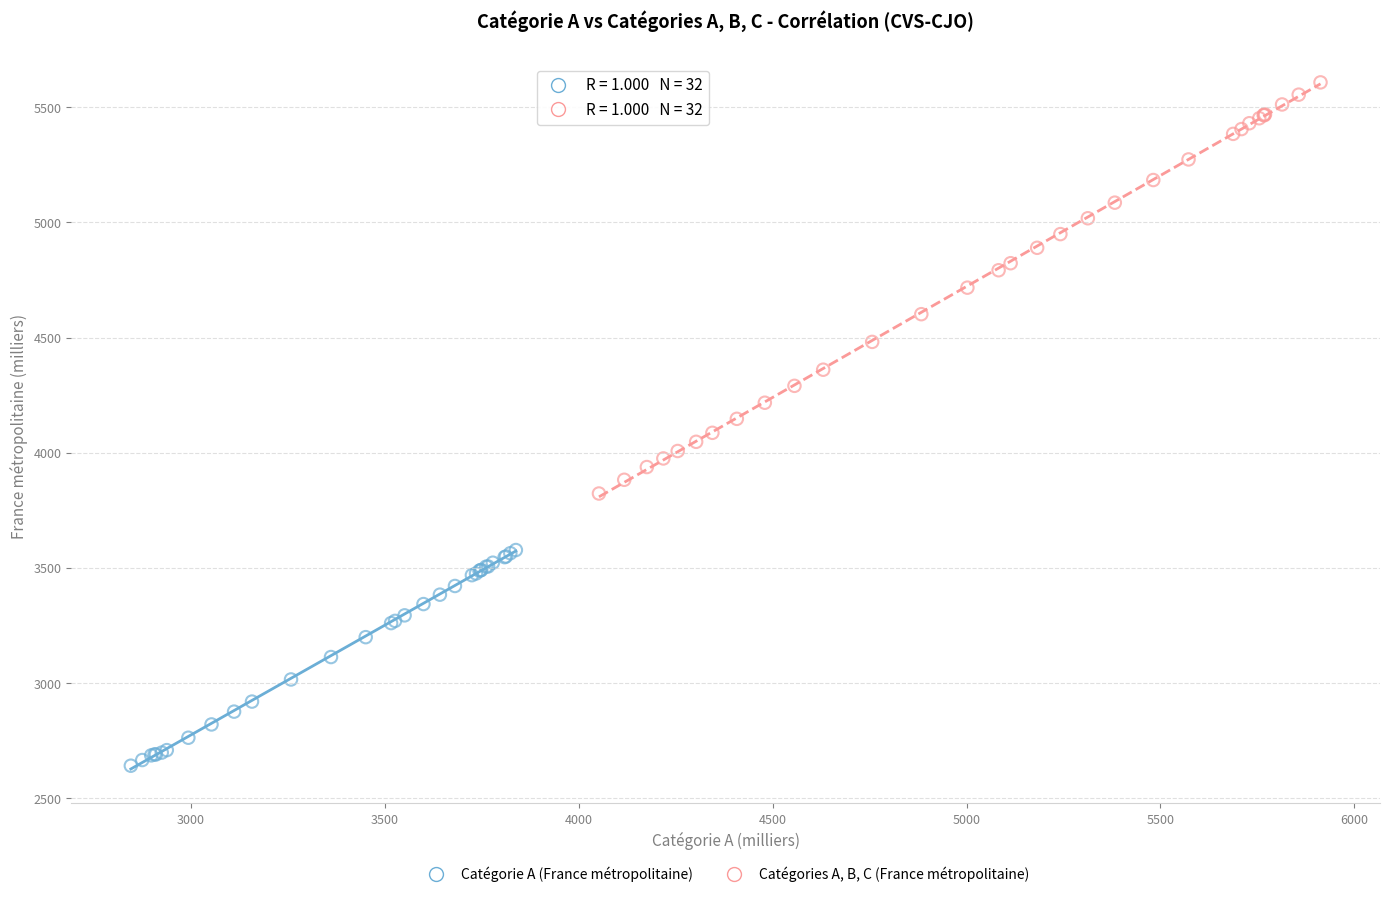

Which series has the widest spread of Y values?

Catégories A, B, C (France métropolitaine)